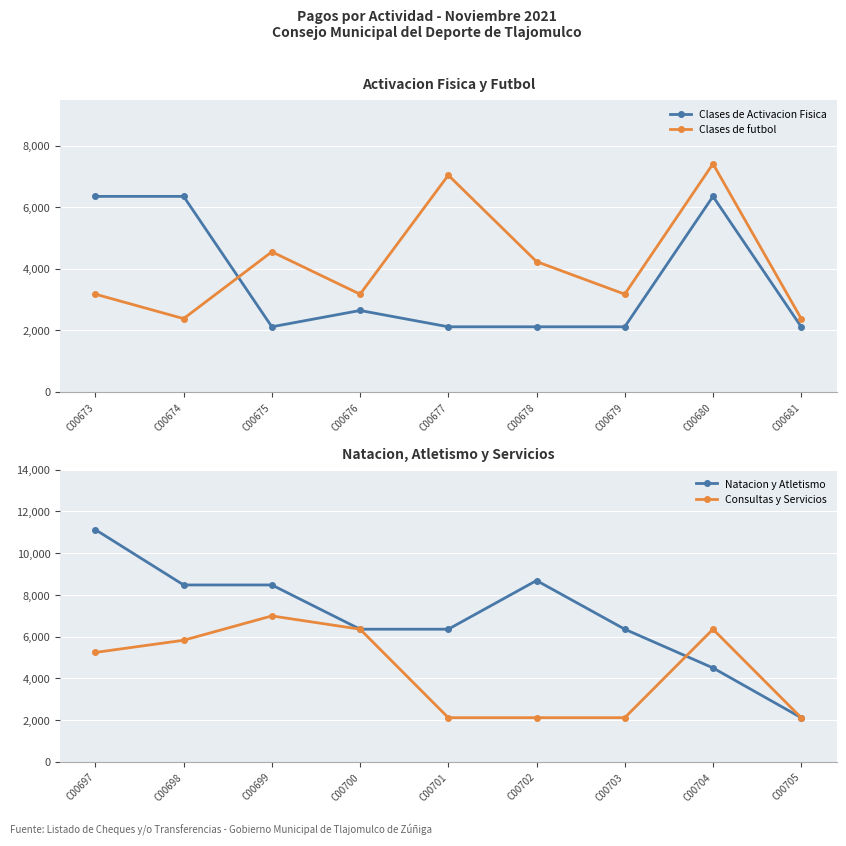

Is the value of Clases de Activacion Fisica at C00675 greater than the value of Clases de futbol at C00680?

No